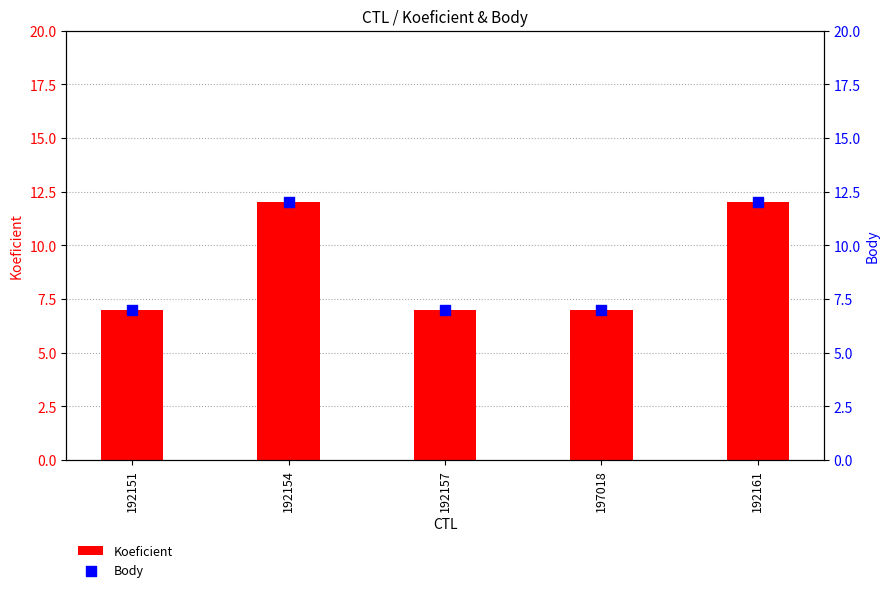

Which series has the widest spread of Y values?

Koeficient